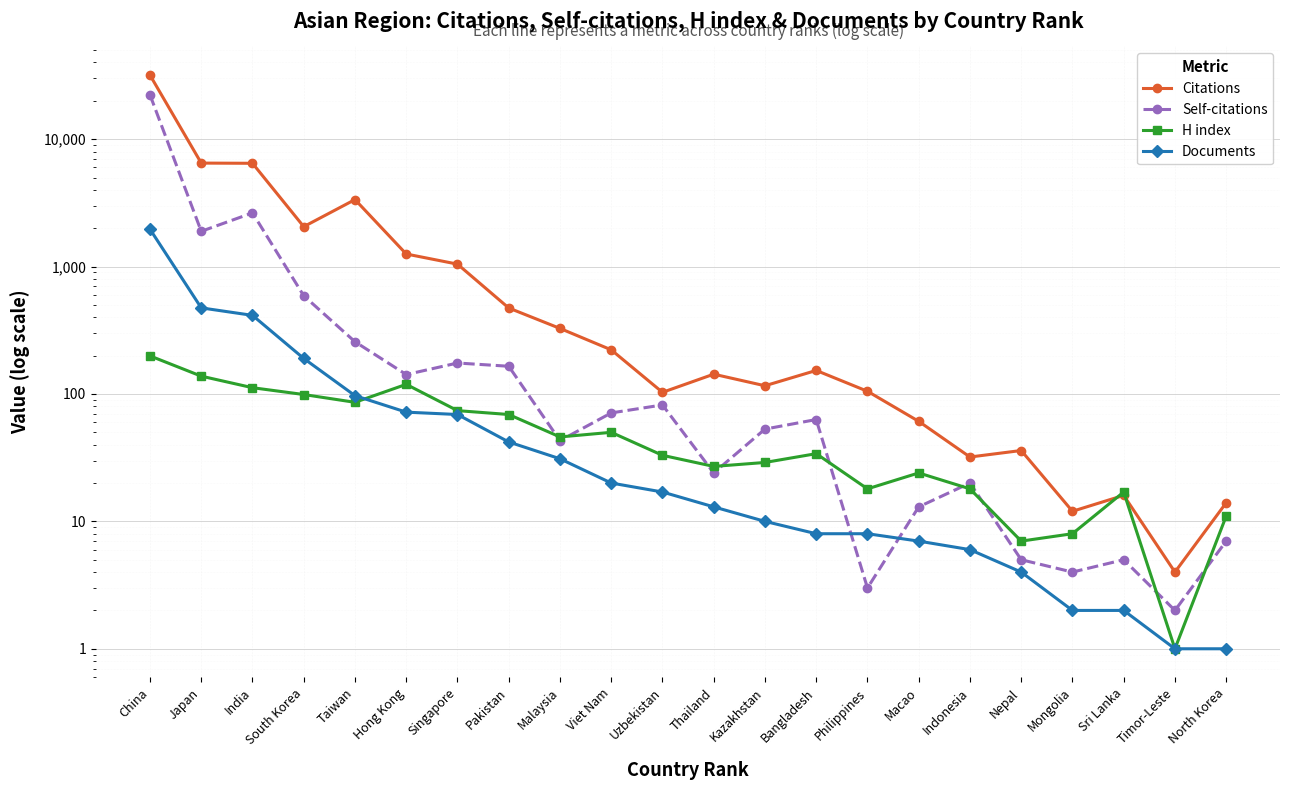

Where is Documents nearest to the value 982?

Japan